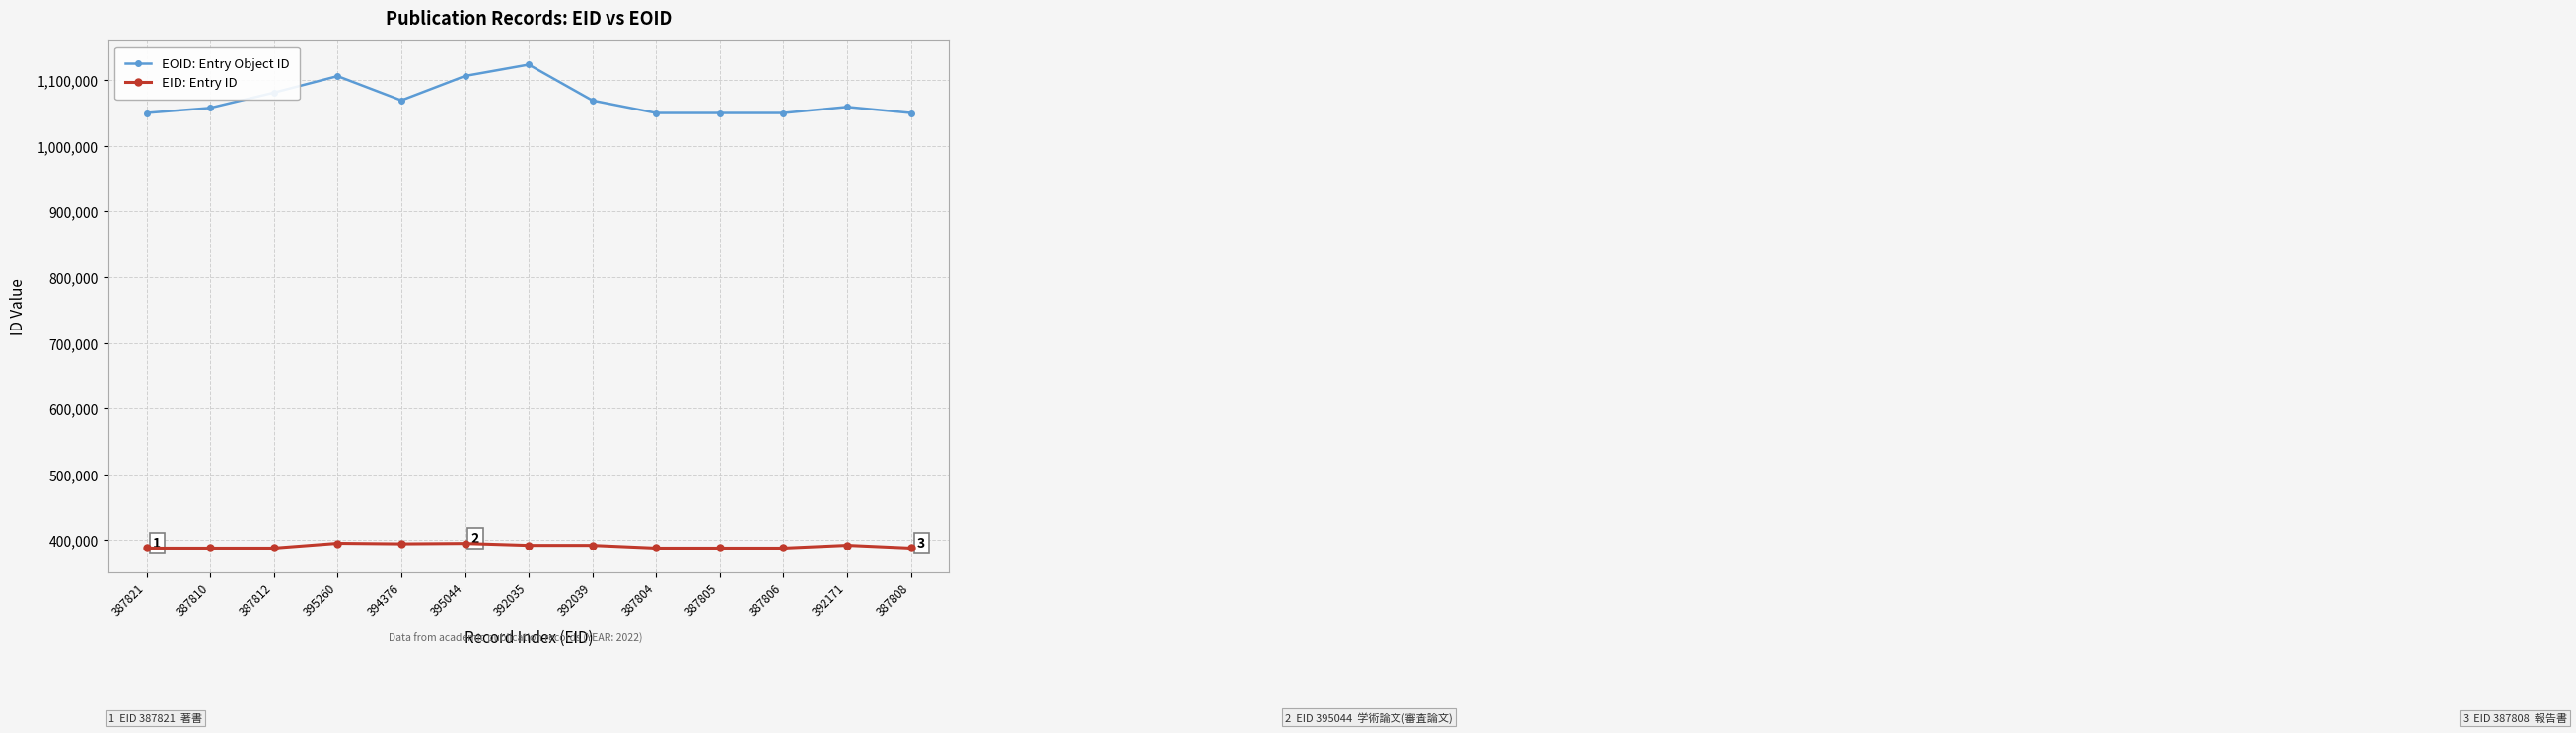

At which category does EOID: Entry Object ID reach its first local valley?

394376